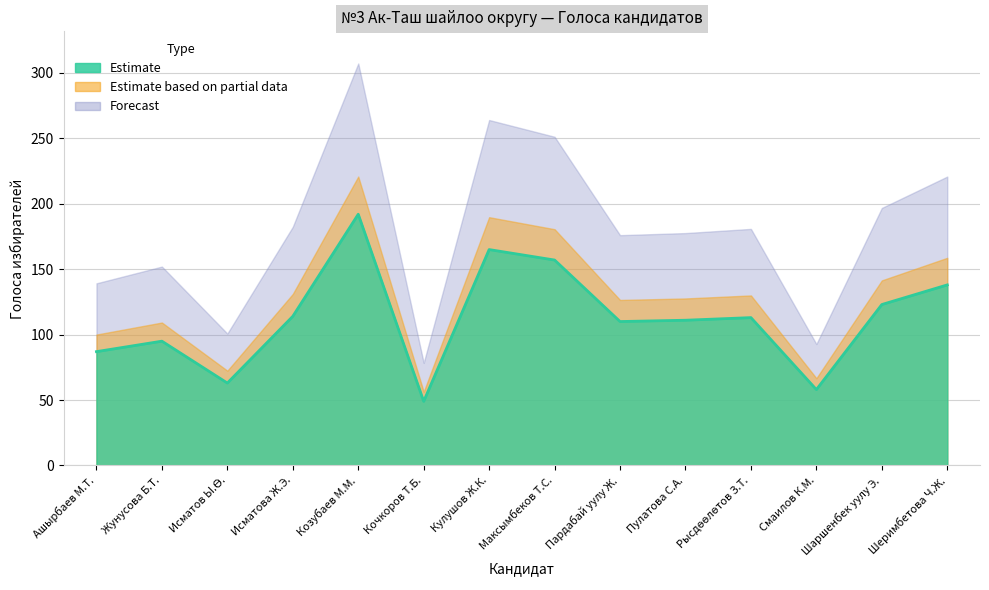

How many interior local peaks (higher than both neighbors) does the data have?

4